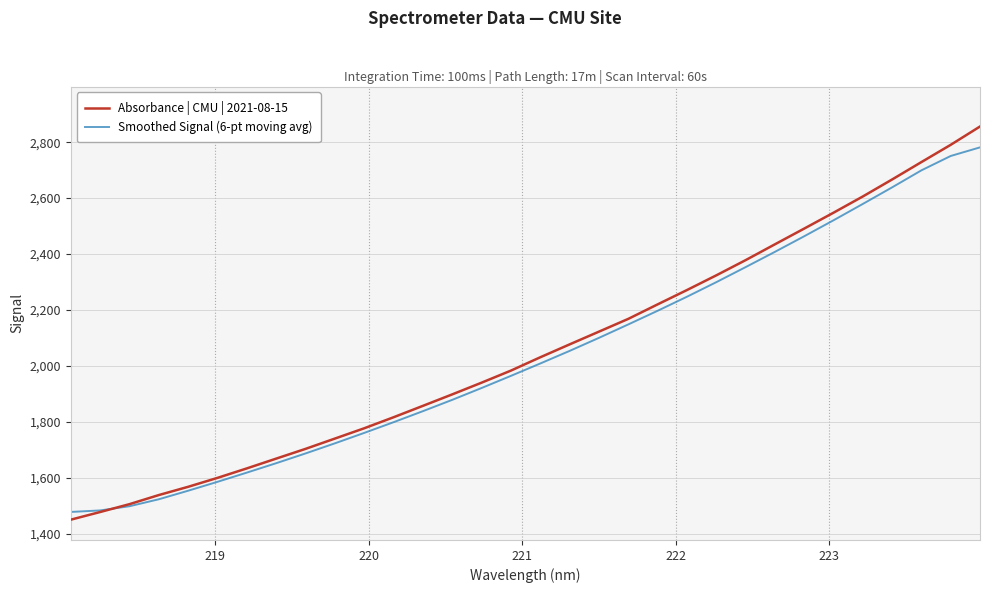

What is the minimum value for Absorbance | CMU | 2021-08-15?

1450.7